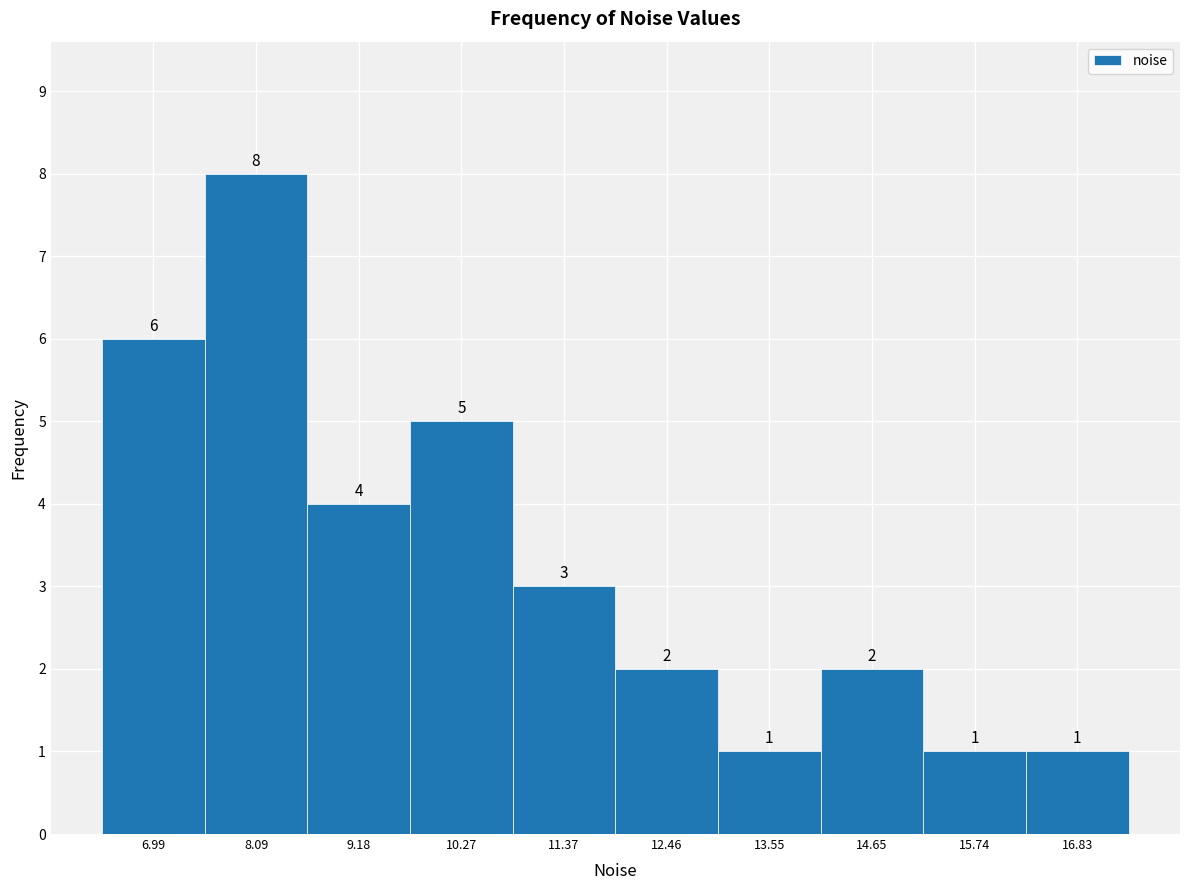

How tall is the bar that spans 14.0 to 15.2 on the x-axis? The bar edges are not printed on the chart, so give them approximately, as read against the axis.

2